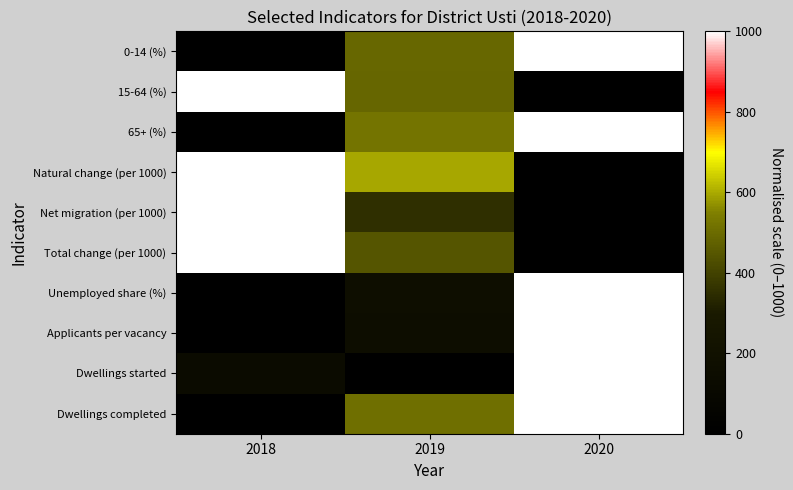

Rank the series at 2020 from highest to lowest value.

0-14 (%), 65+ (%), Unemployed share (%), Applicants per vacancy, Dwellings started, Dwellings completed, 15-64 (%), Natural change (per 1000), Net migration (per 1000), Total change (per 1000)